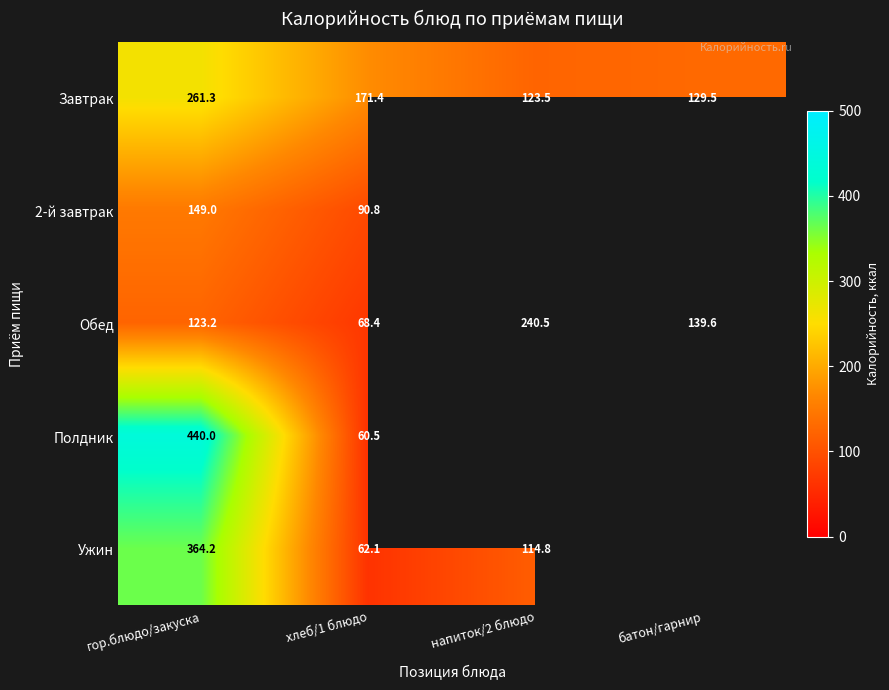

At which label is Обед closest to 154?

батон/гарнир